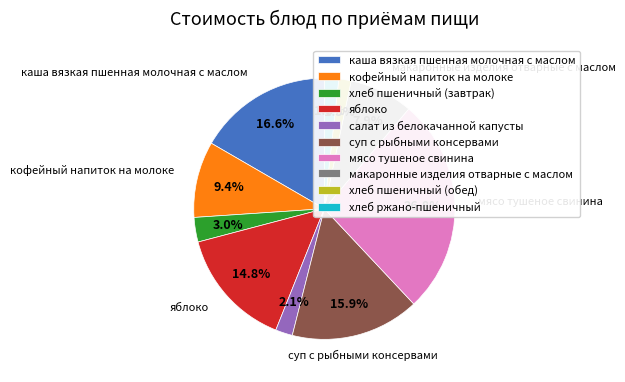

What is the ratio of the value at яблоко to the value at кофейный напиток на молоке?

1.6